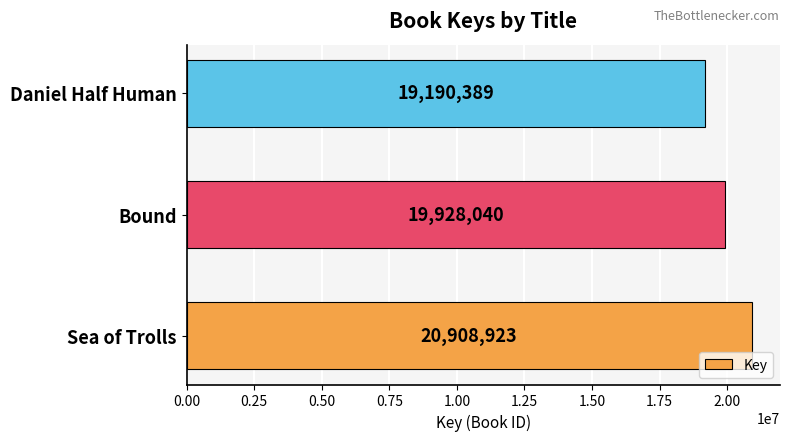

Reading bottom to top, transcribe all the data shown in this chart.

Sea of Trolls=20908923	Bound=19928040	Daniel Half Human=19190389